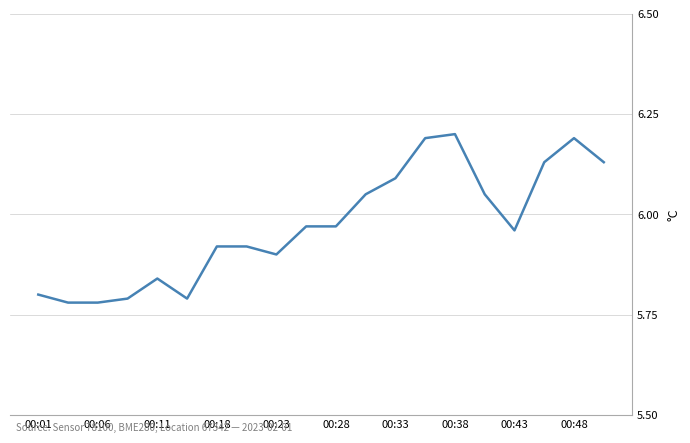

What is the difference between the maximum and minimum values?

0.4